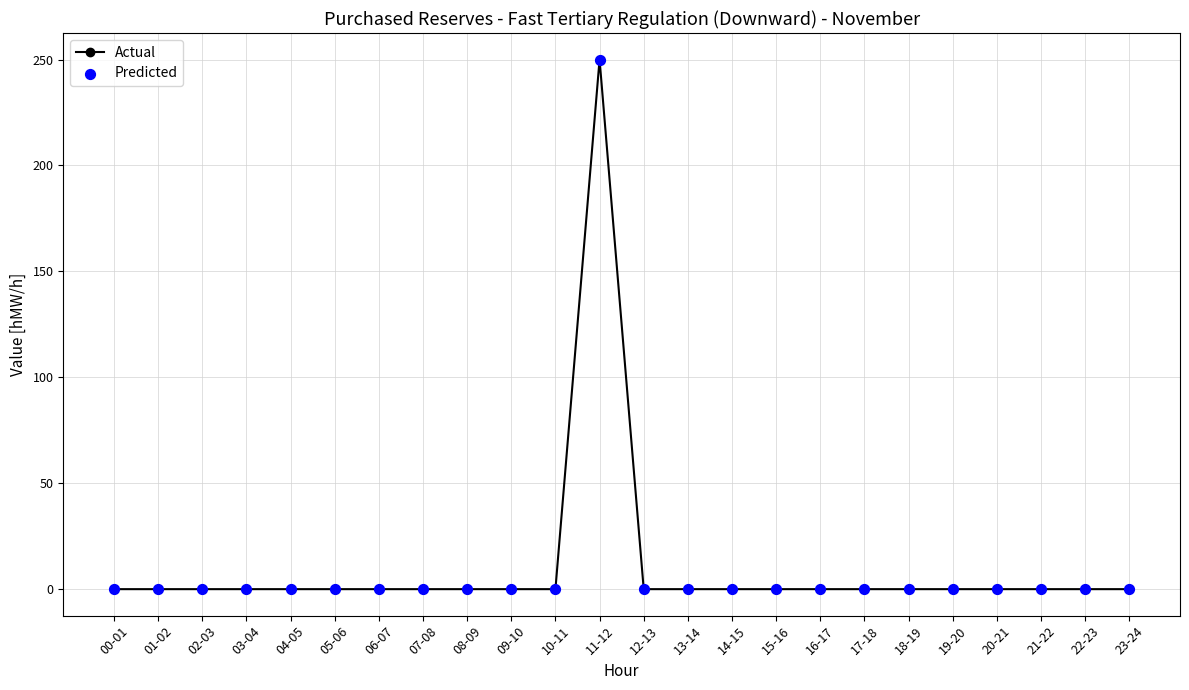

What position from the right is 06-07?

18